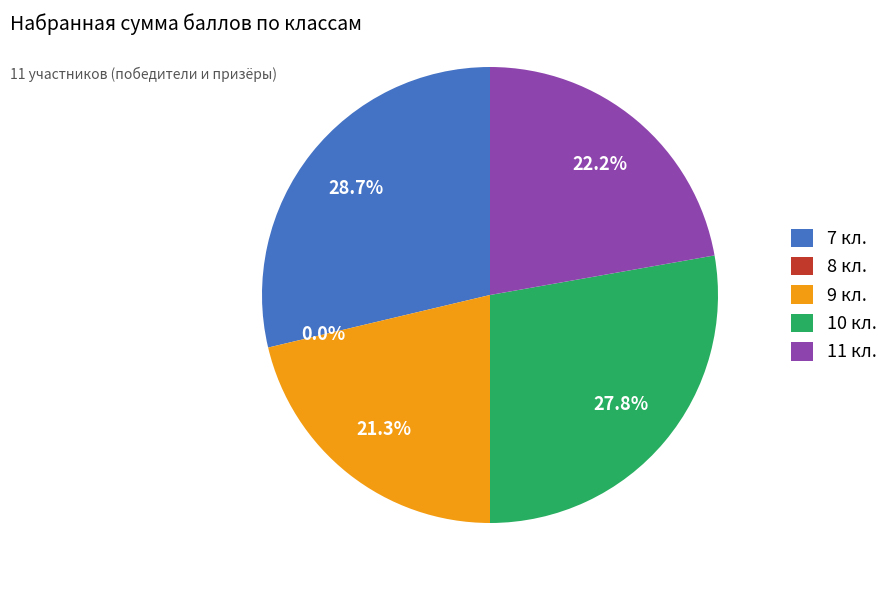

Rank the categories by value from lowest to highest.

8 кл., 9 кл., 11 кл., 10 кл., 7 кл.